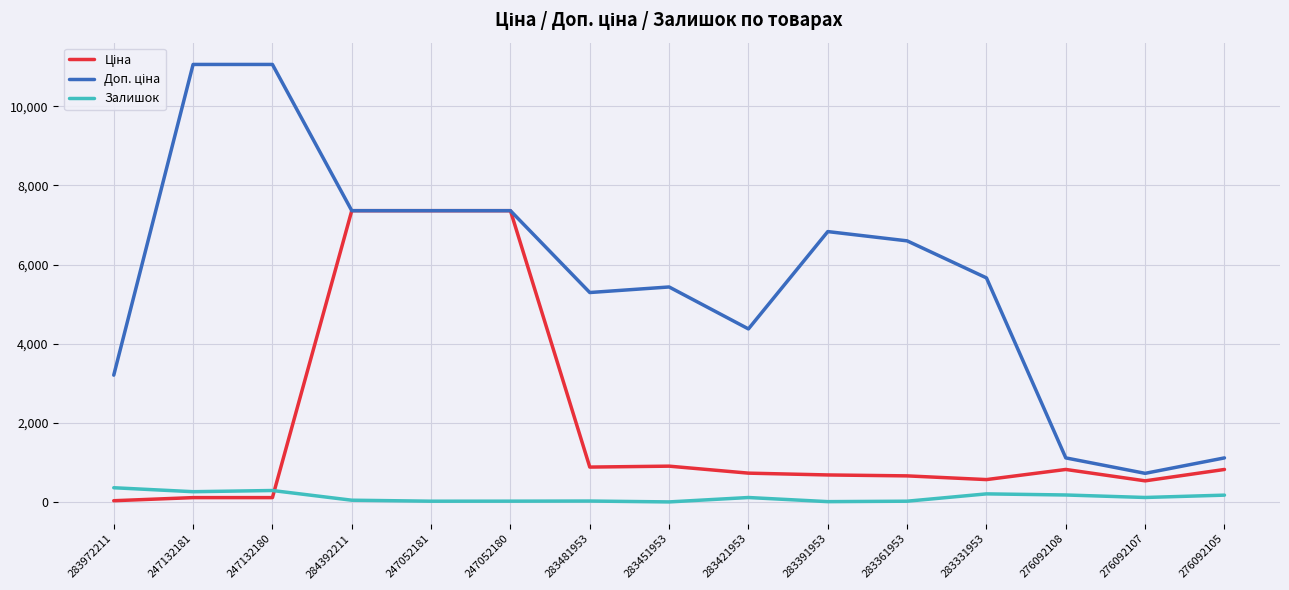

The Залишок series shows 9.0 at 283391953. True or false?

True